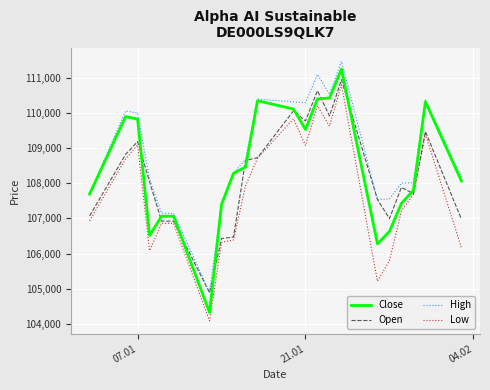

What is the smallest value displayed?

104090